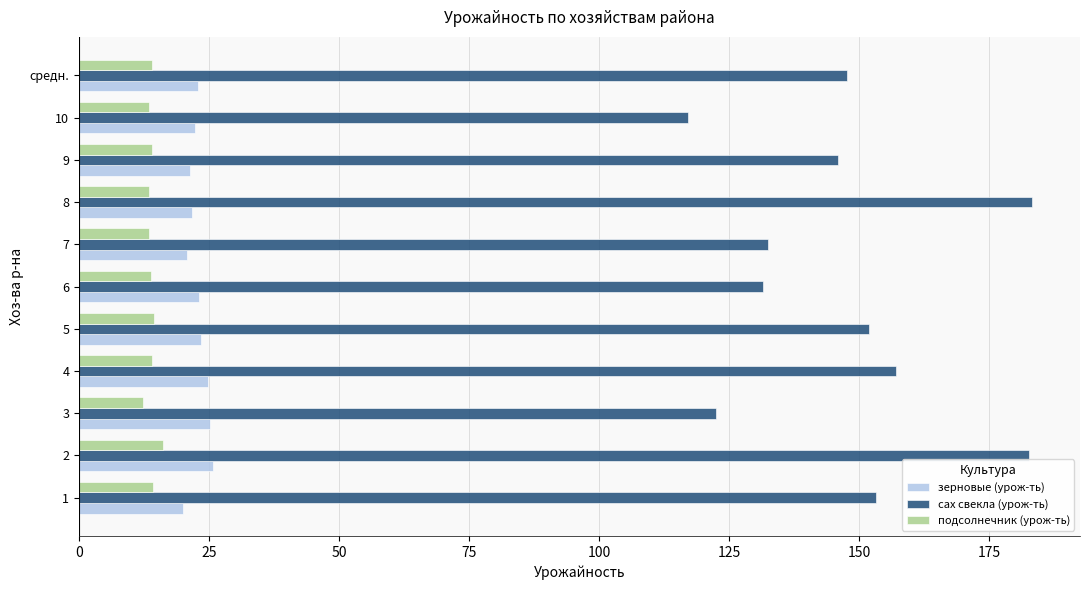

What is the approximate value of сах свекла (урож-ть) at средн.?

147.7